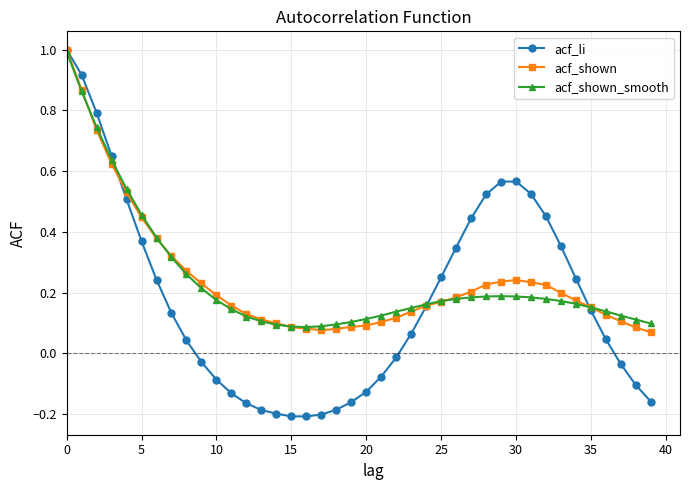

What is the maximum value for acf_shown_smooth?

1.0